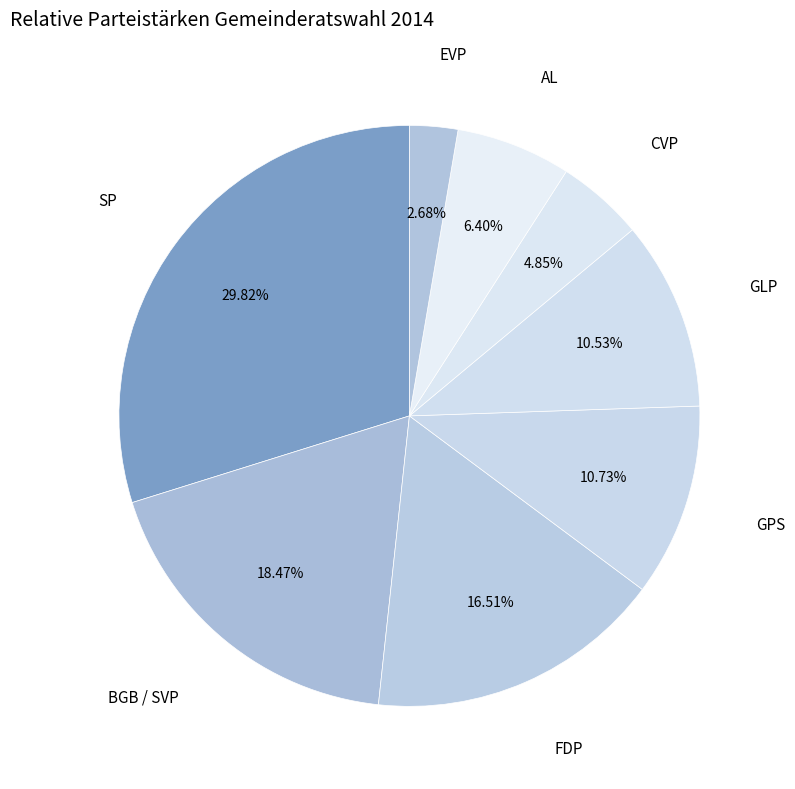

What is the smallest slice in the pie chart?

EVP